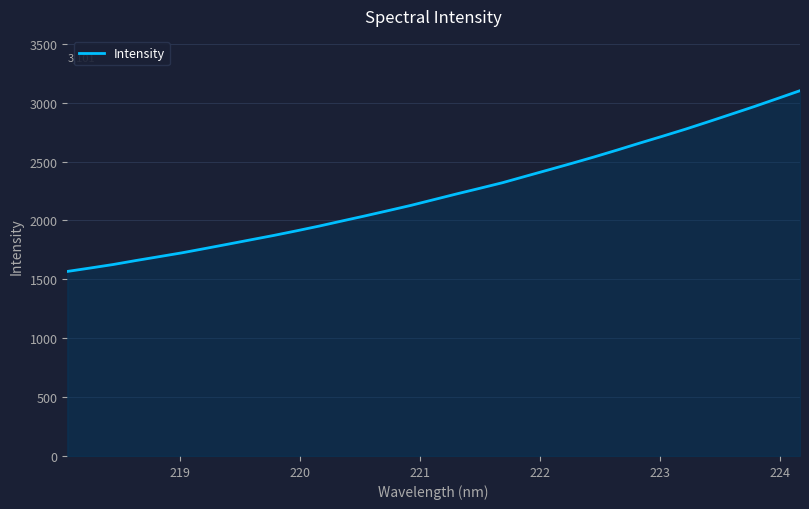

What is the maximum value shown in the chart?

3101.6